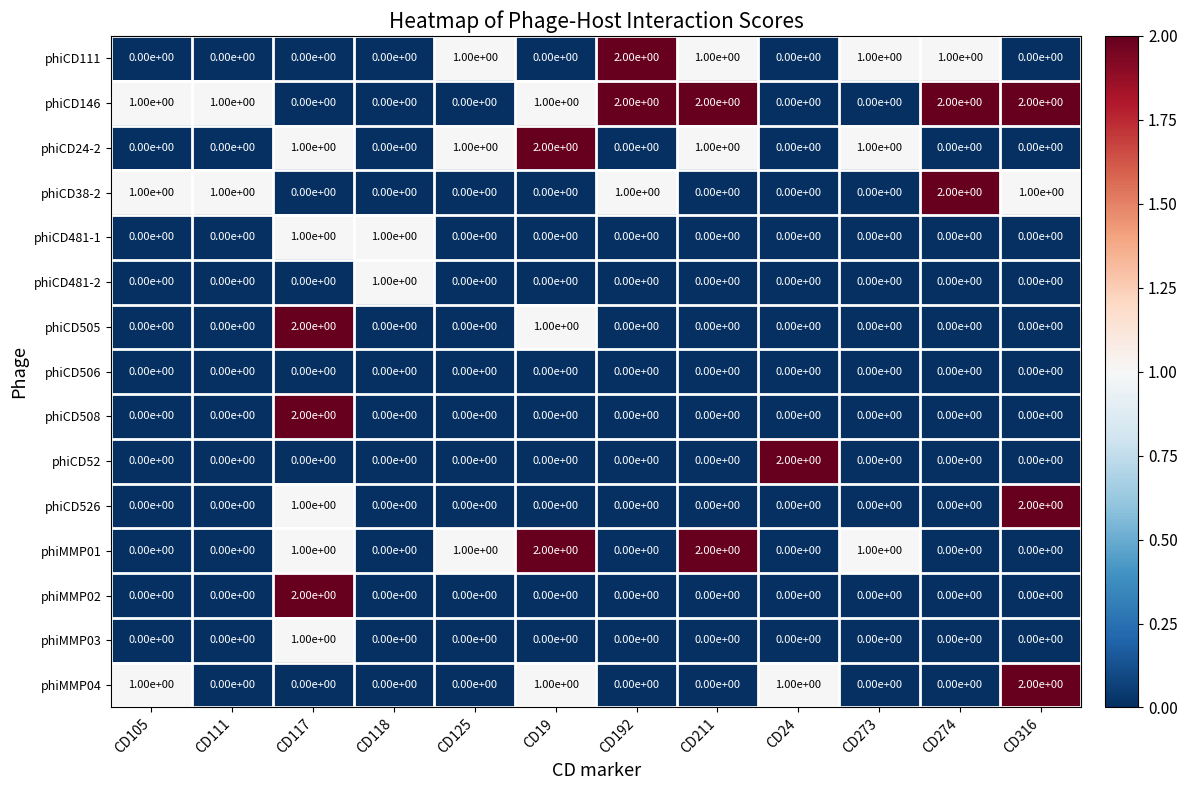

The phiCD526 series shows 1 at CD273. True or false?

False